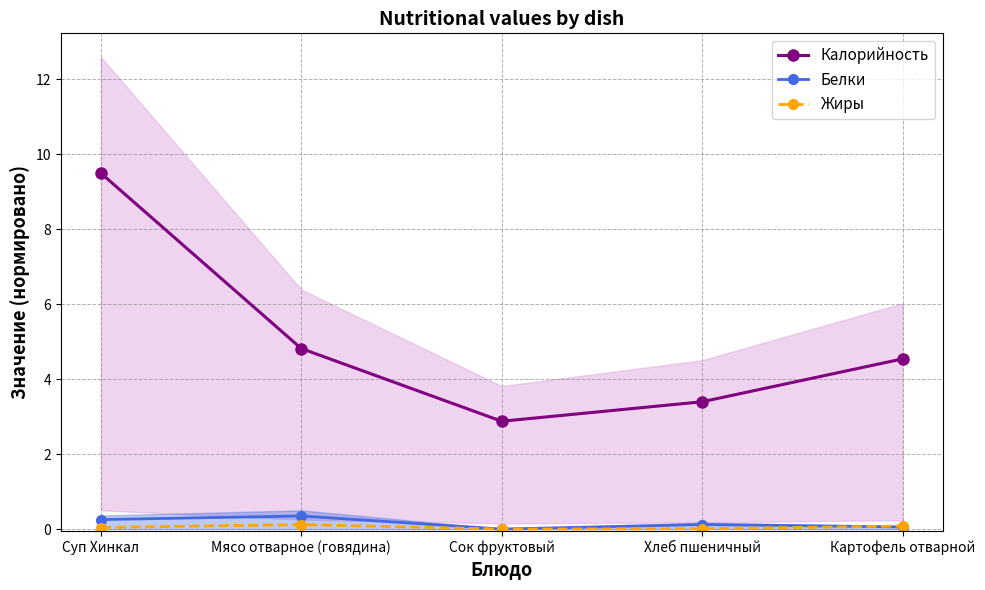

Reading left to right, transcribe all the data shown in this chart.

Калорийность: 9.5	4.8	2.9	3.4	4.5
Белки: 0.3	0.3	0.0	0.1	0.1
Жиры: 0.0	0.1	0.0	0.0	0.1